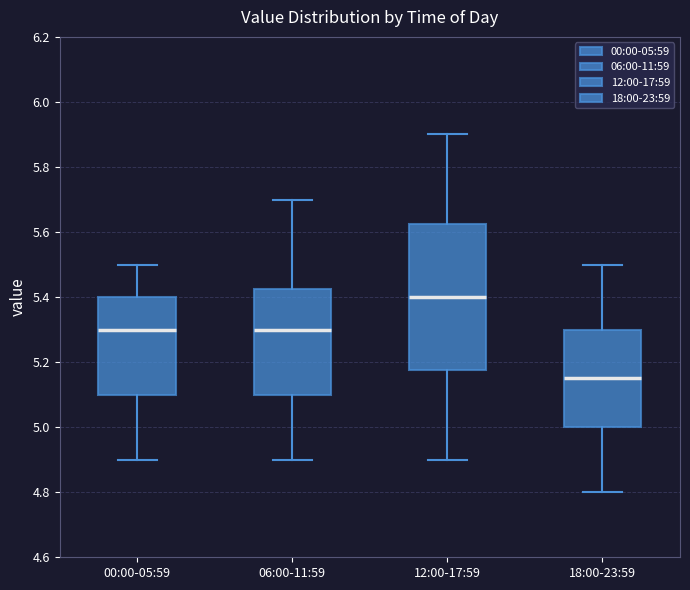

Comparing the boxes themselves (not the whiskers), which one is the tallest?

12:00-17:59